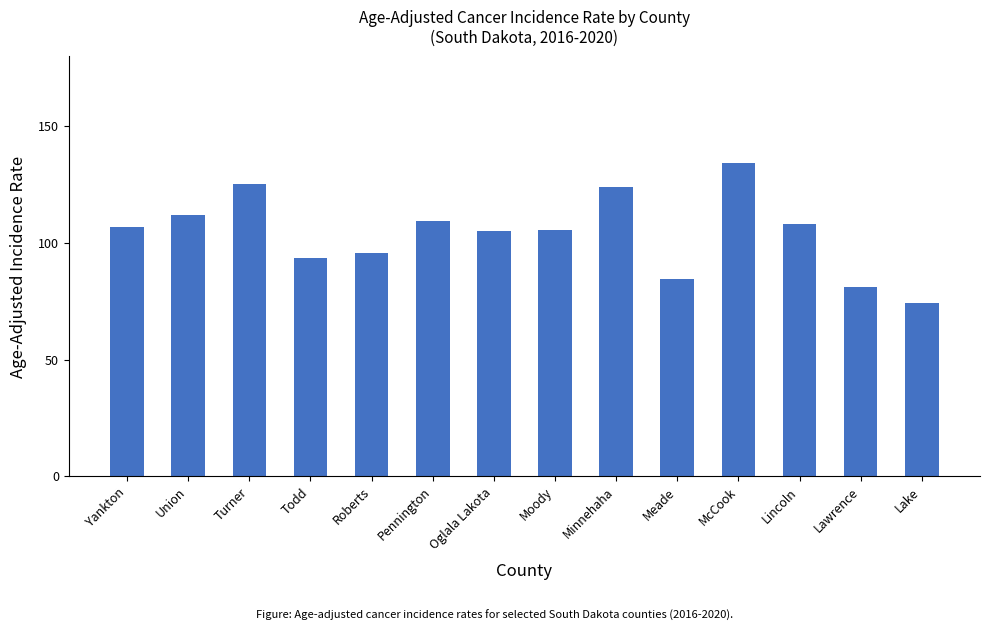

Which has a higher value, Lawrence or Oglala Lakota?

Oglala Lakota